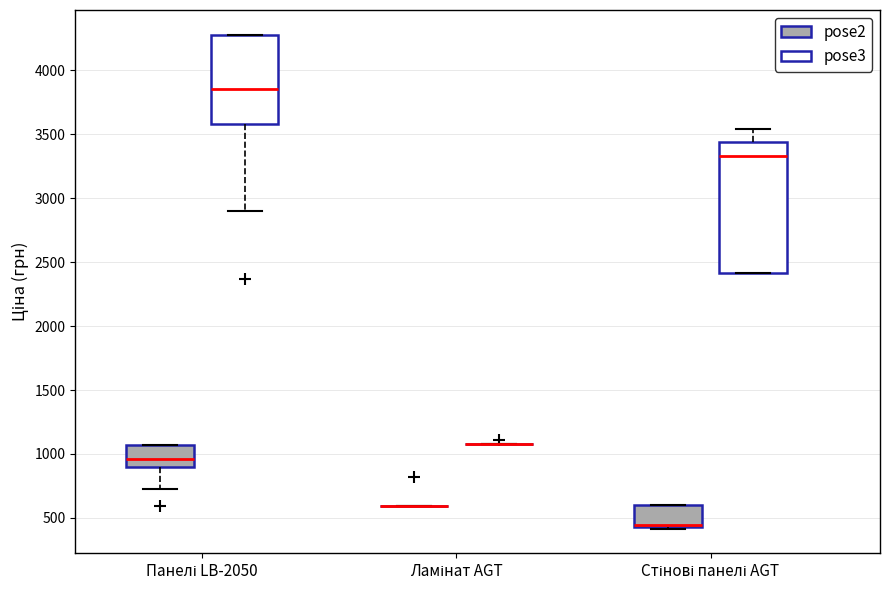

Where is the lower edge of the box for Панелі LB-2050 (pose2) on the y-axis? The values are not printed on the chart, so give them approximately, as read against the axis.

900